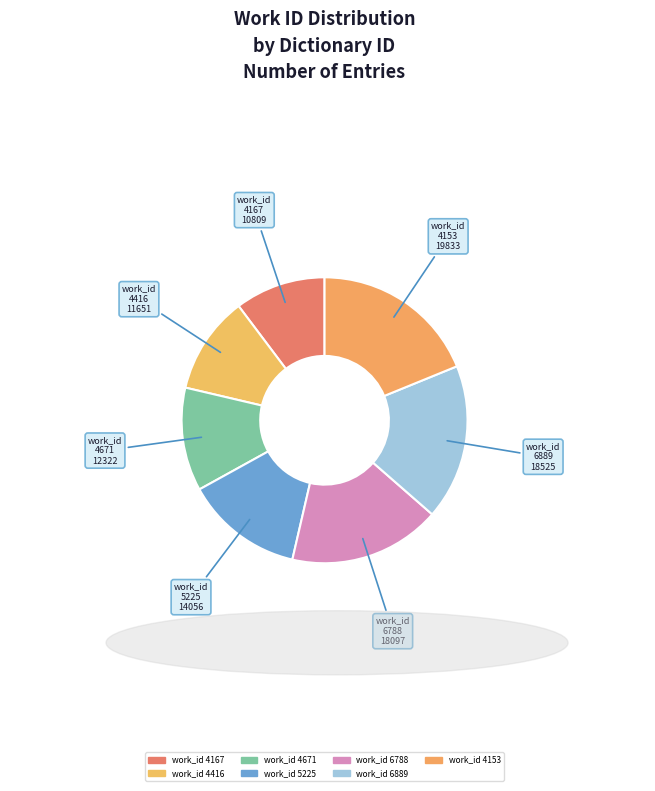

Is there a majority slice in this chart?

No